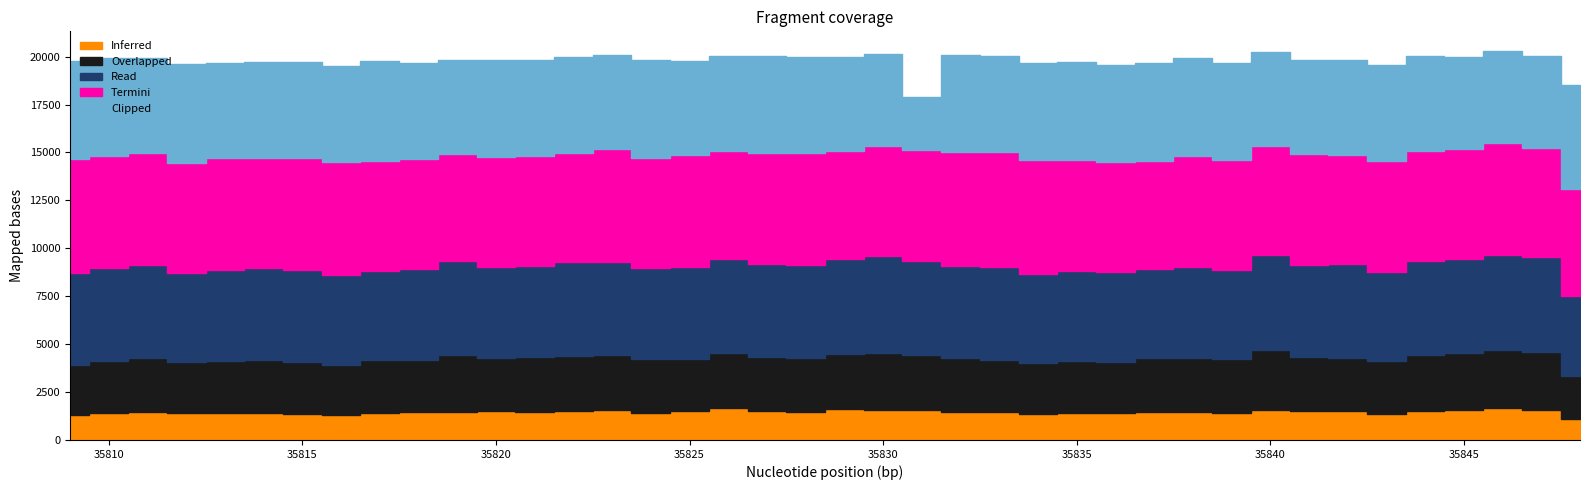

Between 35812 and 35818, which series saw the biggest shift?

Clipped